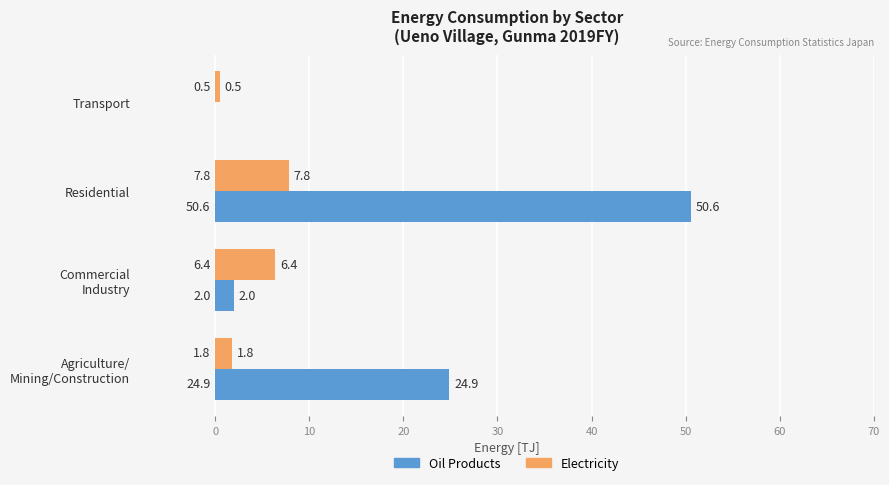

What is the total value across all series at Transport?

0.5